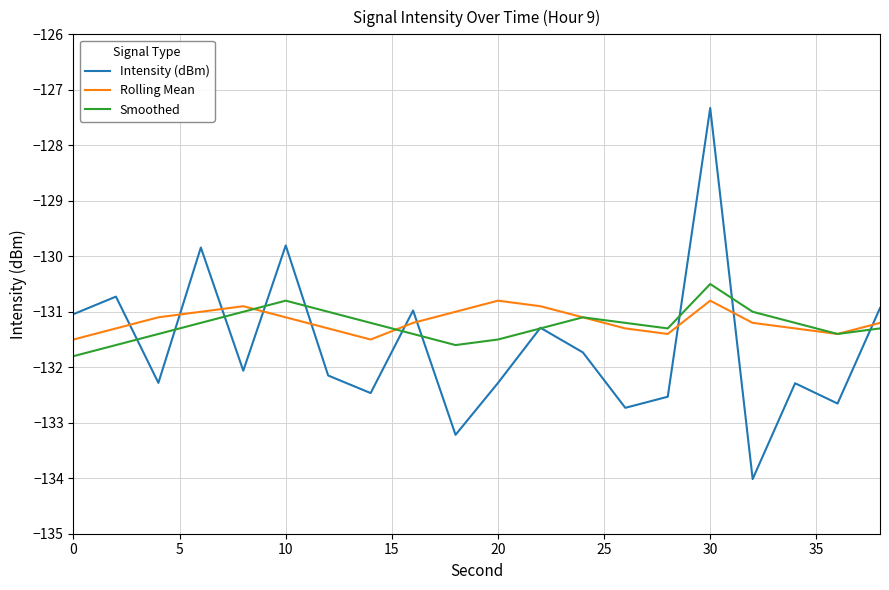

At how many categories does at least one series exceed -130?

3